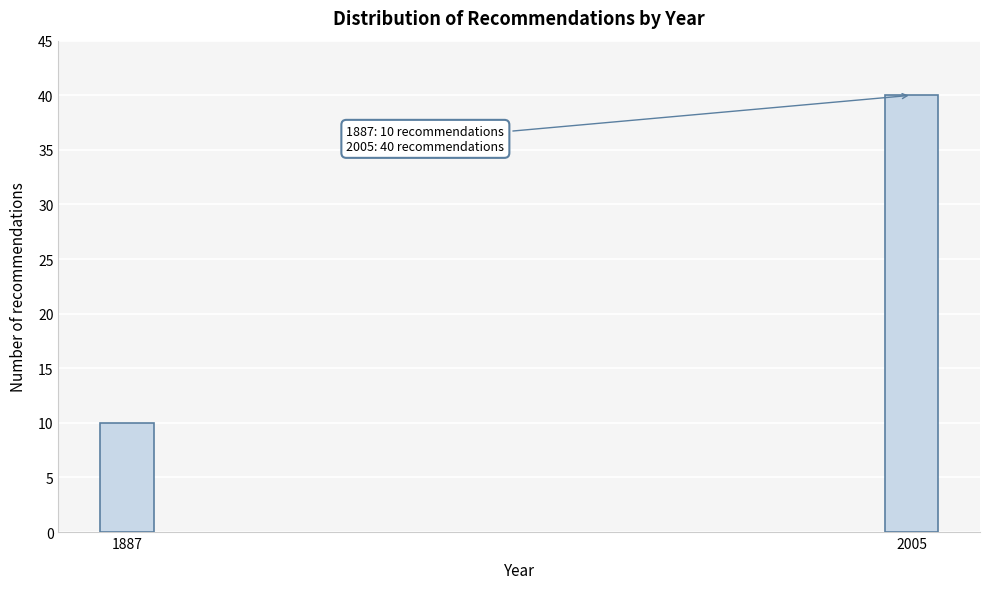

Reading left to right, list all the values displayed in this chart.

1887=10	2005=40